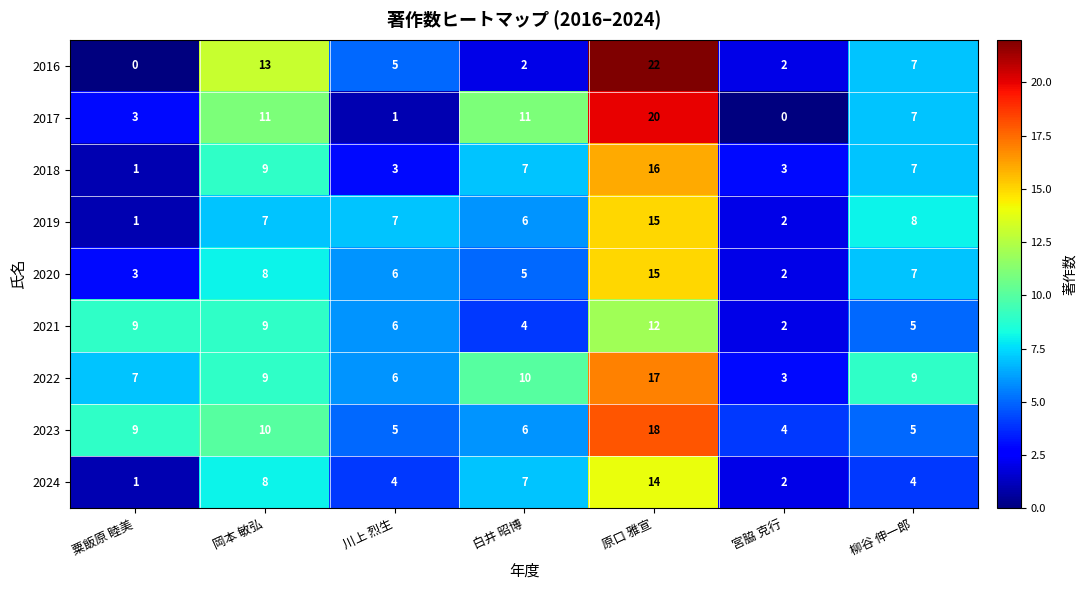

Is it true that 2024 equals 1 at 粟飯原 睦美?

True